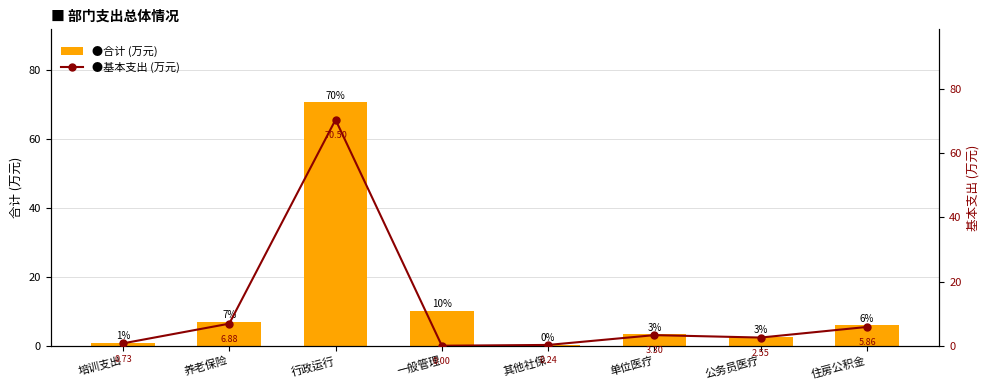

List the series in order of their peak value, lowest first.

合计 (万元), 基本支出 (万元)